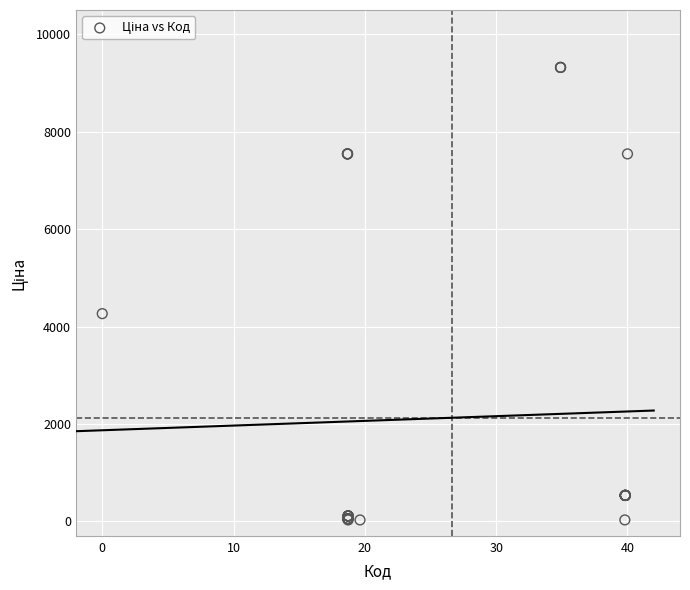

What Y value in the scatter plot is closest to 4676?

4266.8